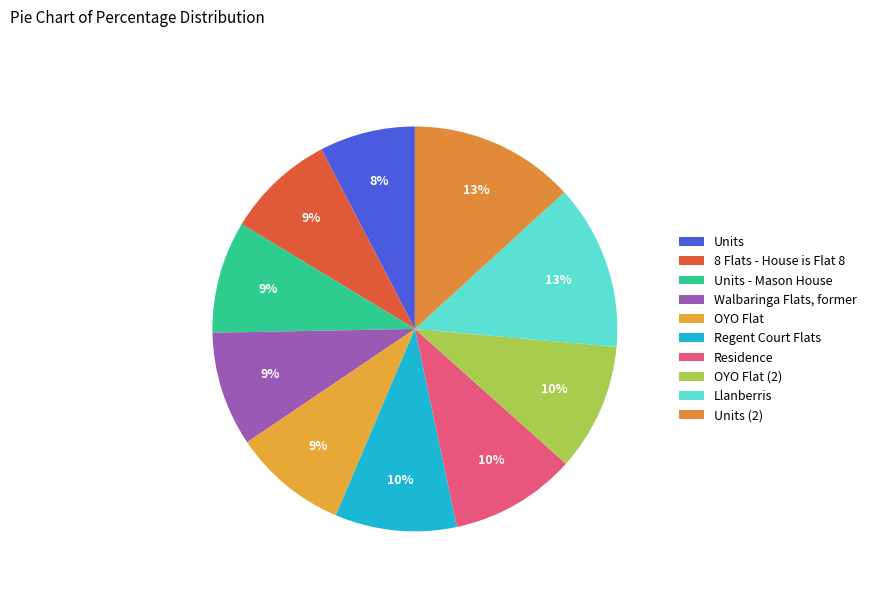

To the nearest percent, what percentage of the pie is Units (2)?

13%